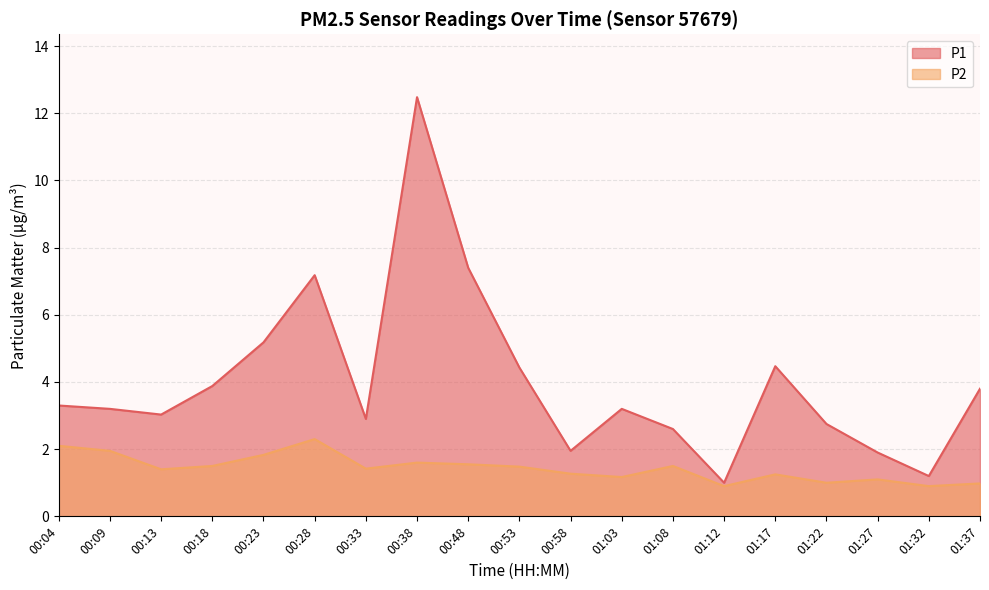

Which series has the largest total across all categories?

P1